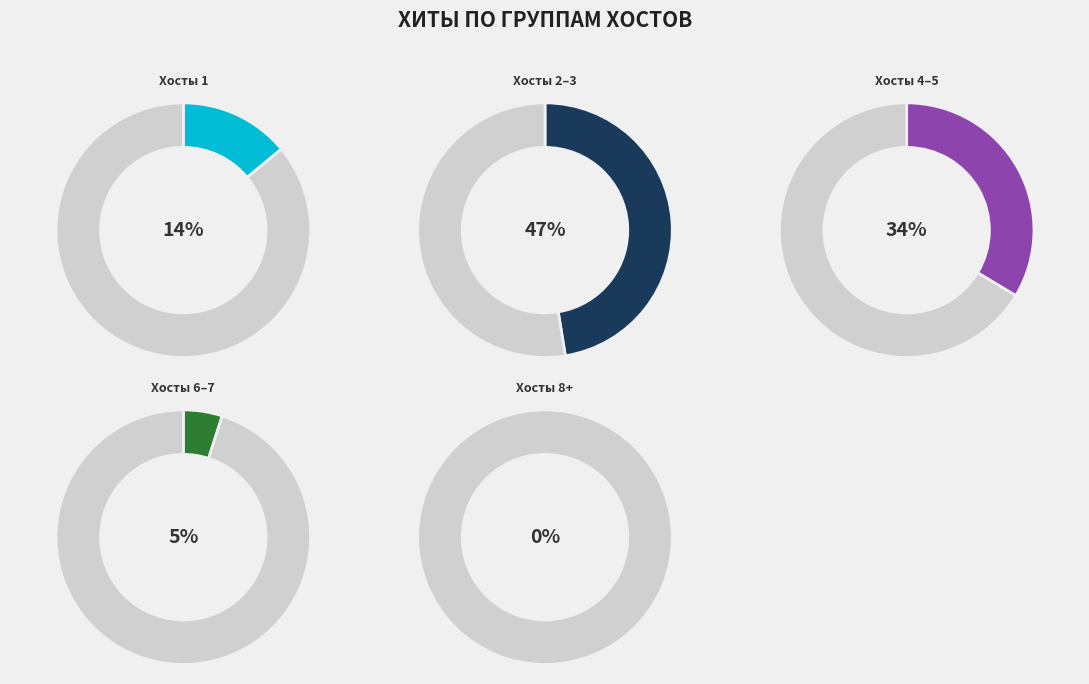

Is 2024-02-09 the majority of the pie?

No